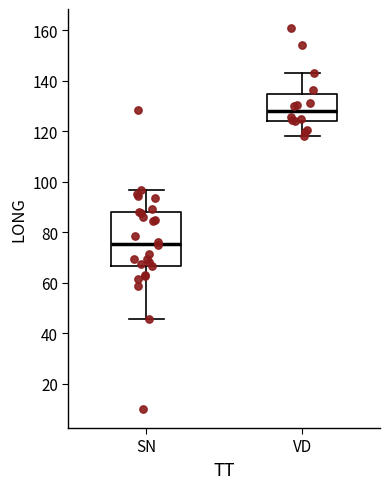

Comparing the boxes themselves (not the whiskers), which one is the tallest?

SN